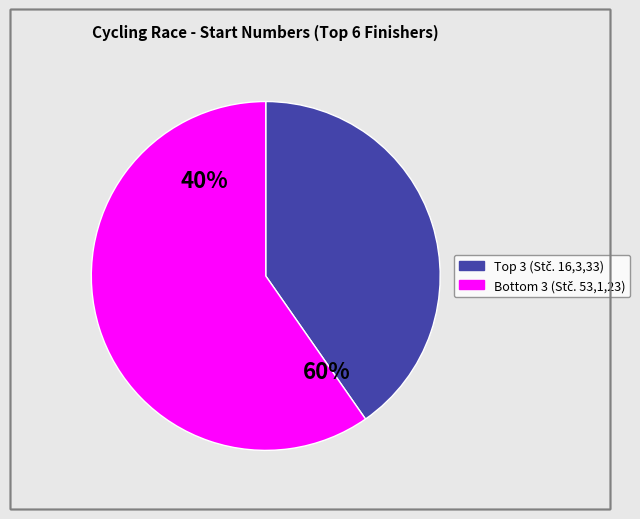

The Josef Dvořák slice represents 18% of the pie. True or false?

False